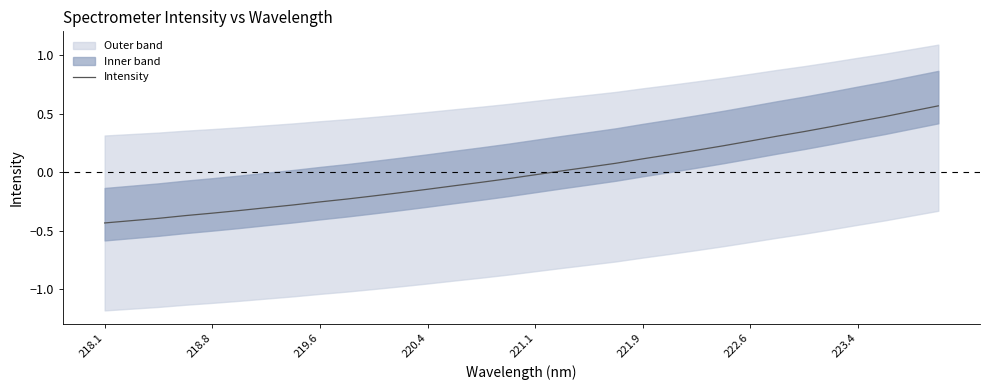

Reading left to right, extract all data points from this chart.

-0.4	-0.4	-0.4	-0.4	-0.3	-0.3	-0.3	-0.3	-0.3	-0.2	-0.2	-0.2	-0.1	-0.1	-0.1	-0.1	-0.0	0.0	0.0	0.1	0.1	0.2	0.2	0.2	0.3	0.3	0.3	0.4	0.4	0.5	0.5	0.6